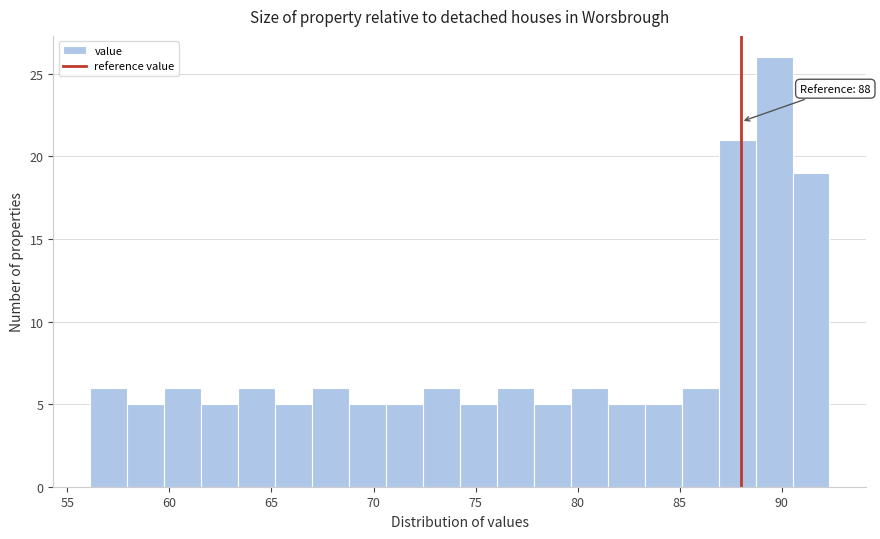

Read against the x-axis, roughly where is the centre of the tallest bar?

89.5